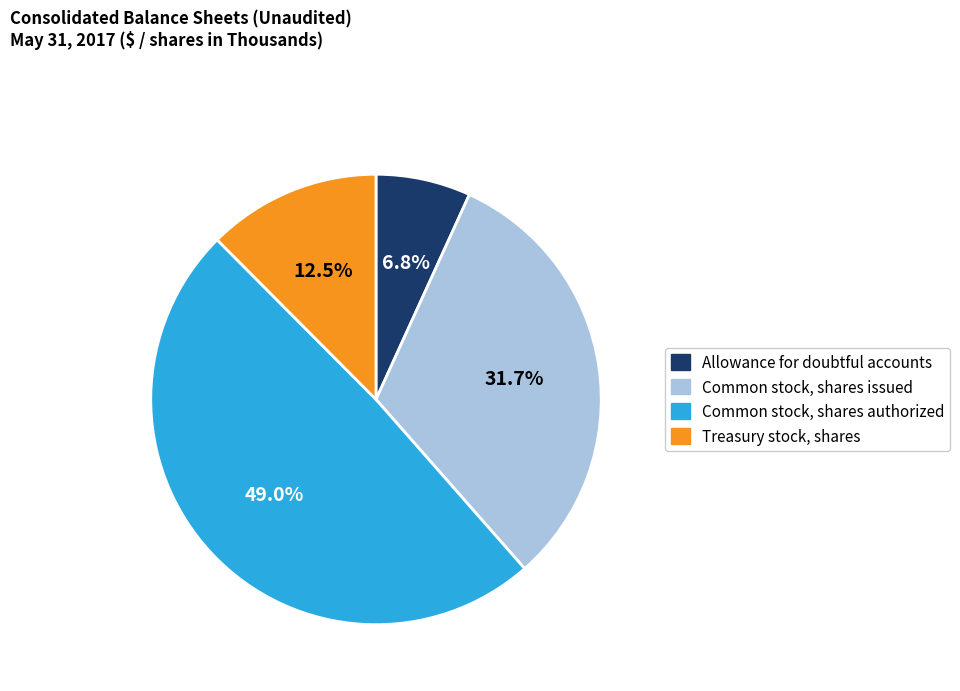

Is Common stock, shares authorized the majority of the pie?

No